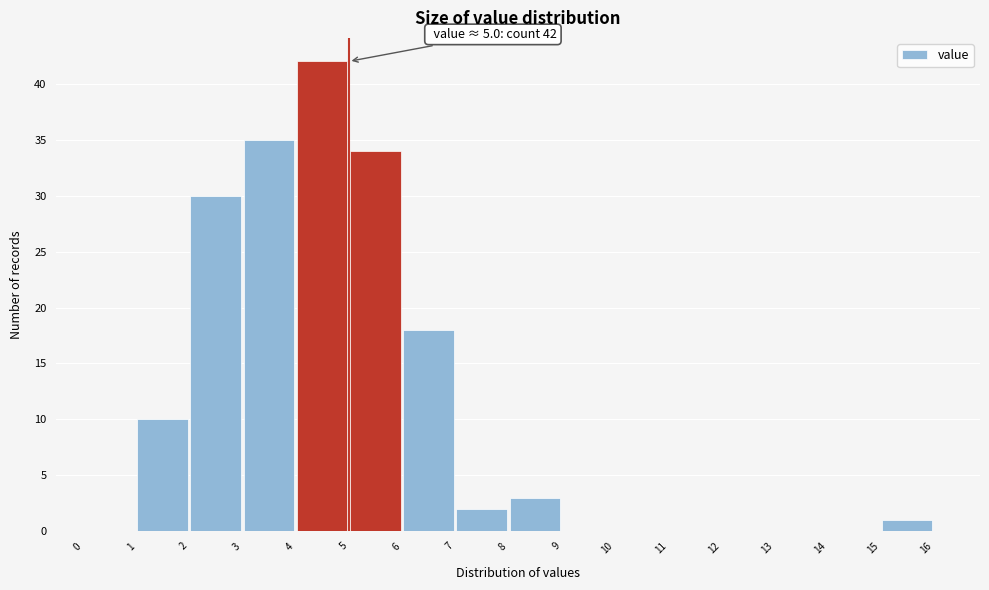

Over which range of the x-axis is the bar tallest?

4 to 5